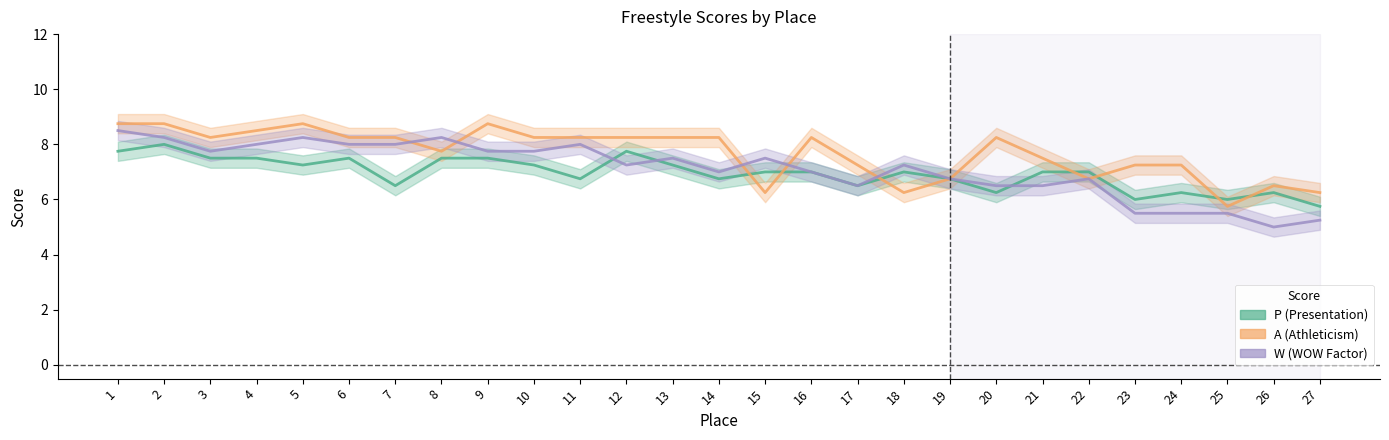

The value of W at 11 is 8.0. True or false?

True